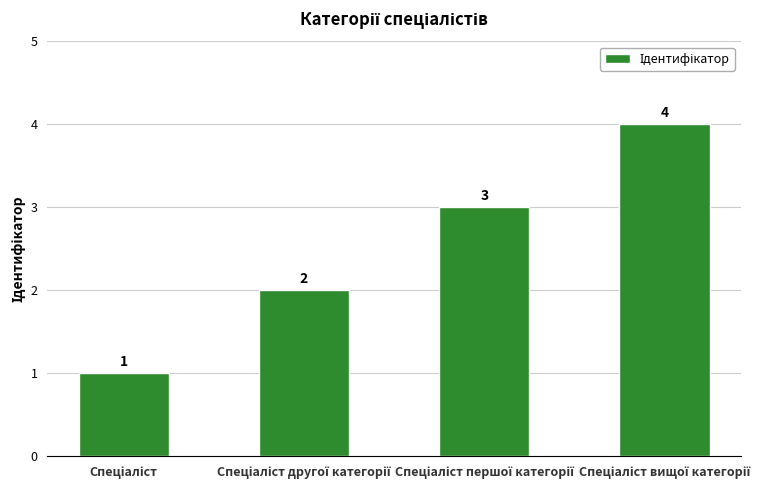

Does the chart contain stacked bars?

No